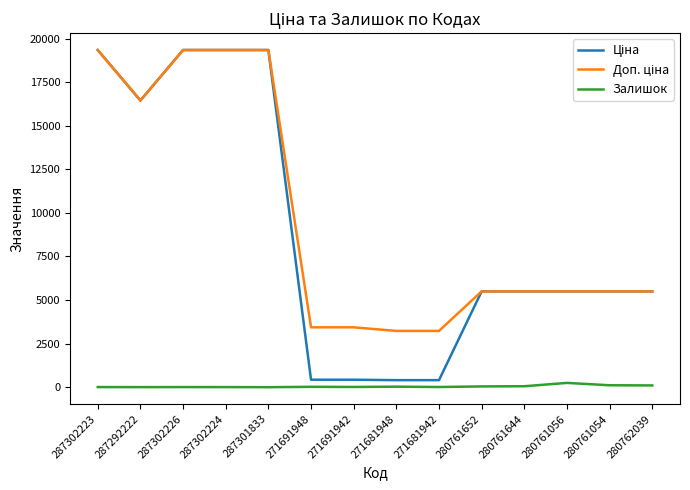

What is the total value across all series at 287301833?

38686.1